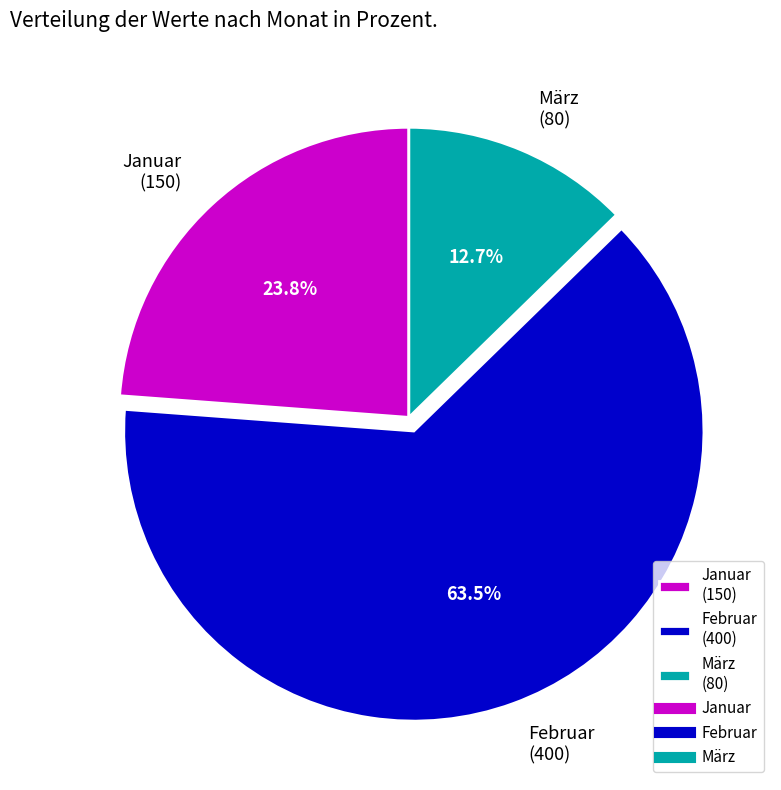

Is it true that März is 19% of the pie?

False